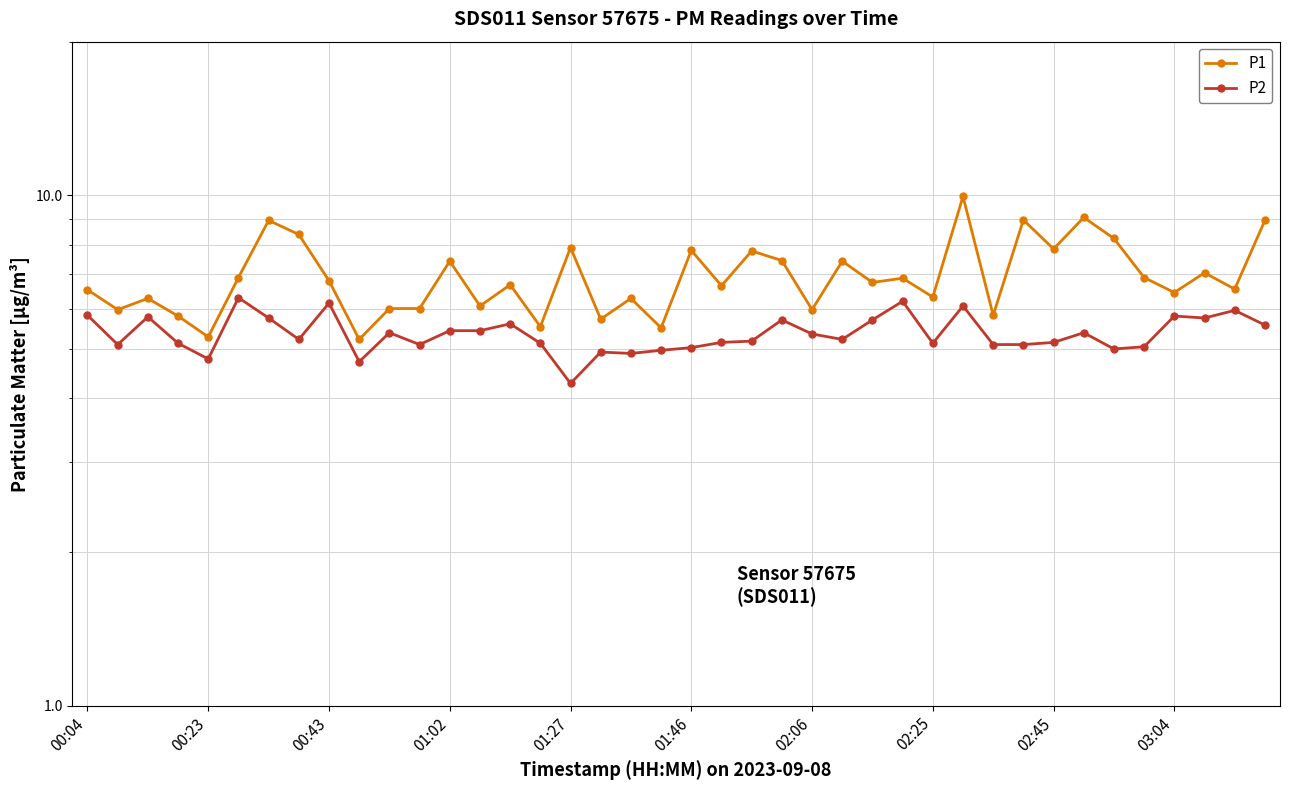

True or false: P2 and P1 cross at least once.

False